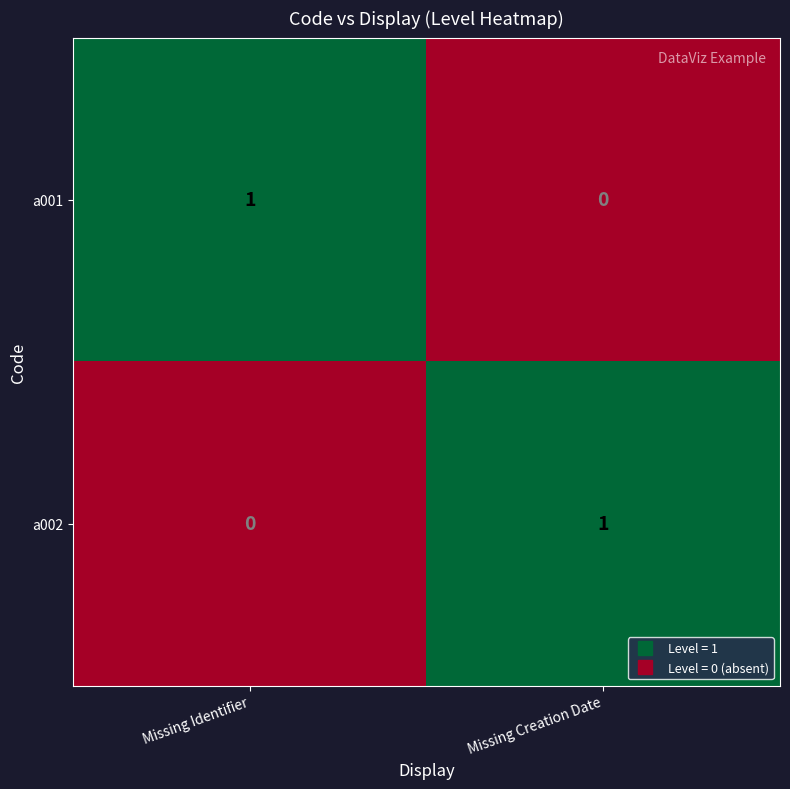

Is the value of a002 at Missing Creation Date greater than the value of a001 at Missing Creation Date?

Yes